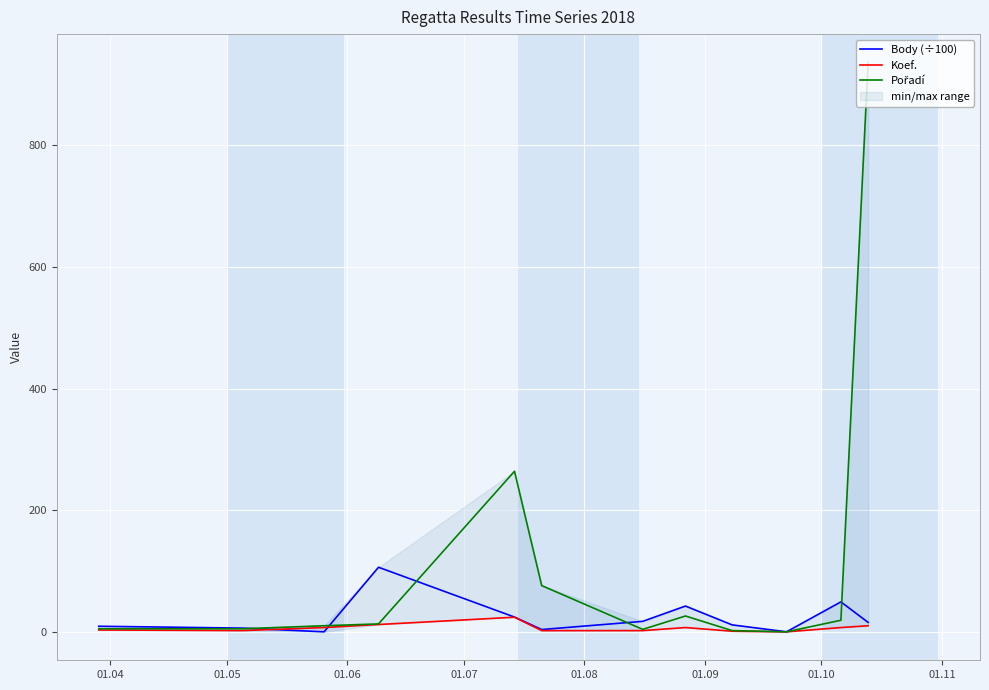

What is the average value of the Body (÷100) series?

23.8